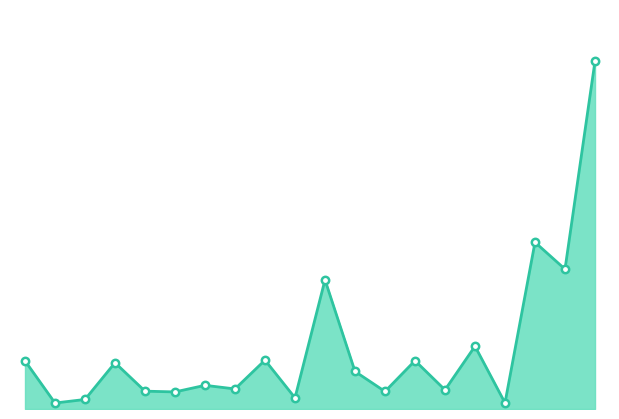

How many lines are shown in the chart?

1